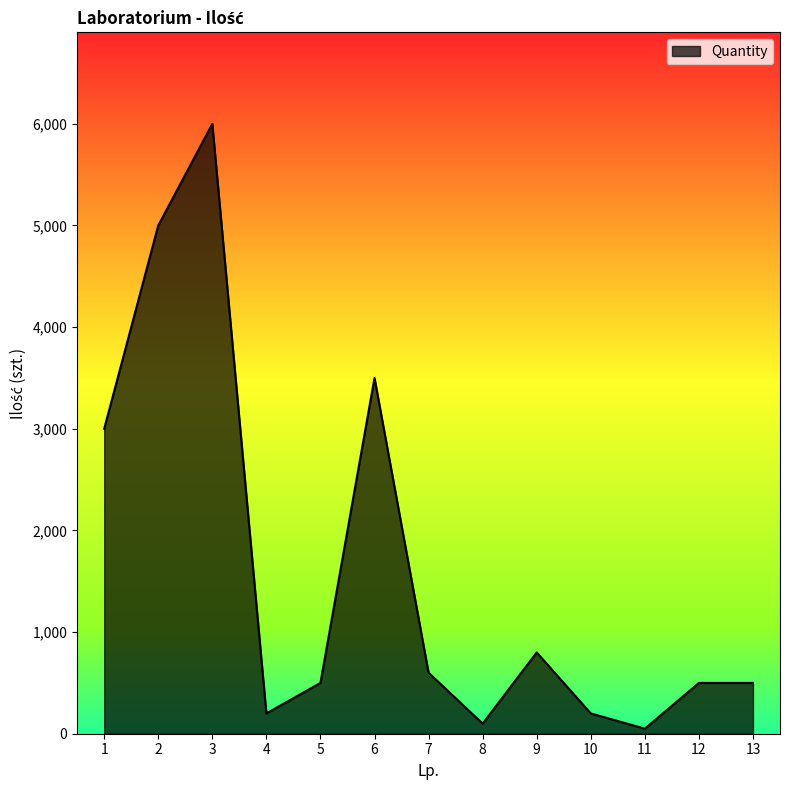

How many values are below 500?

4